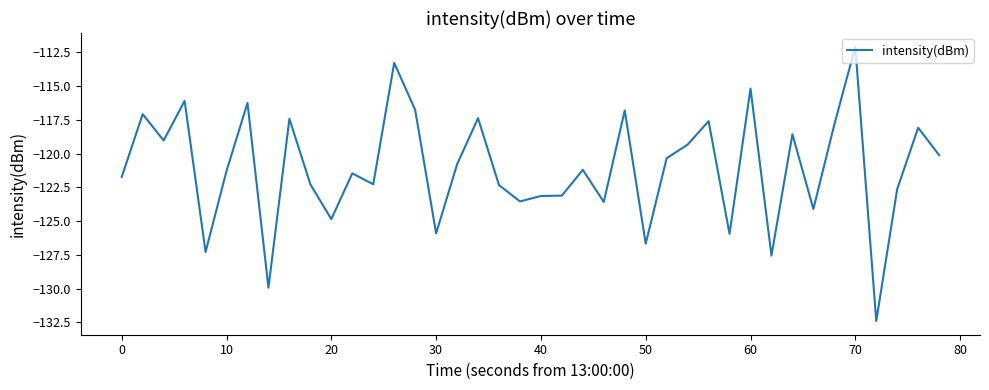

What is the difference between the maximum and minimum values?

20.3